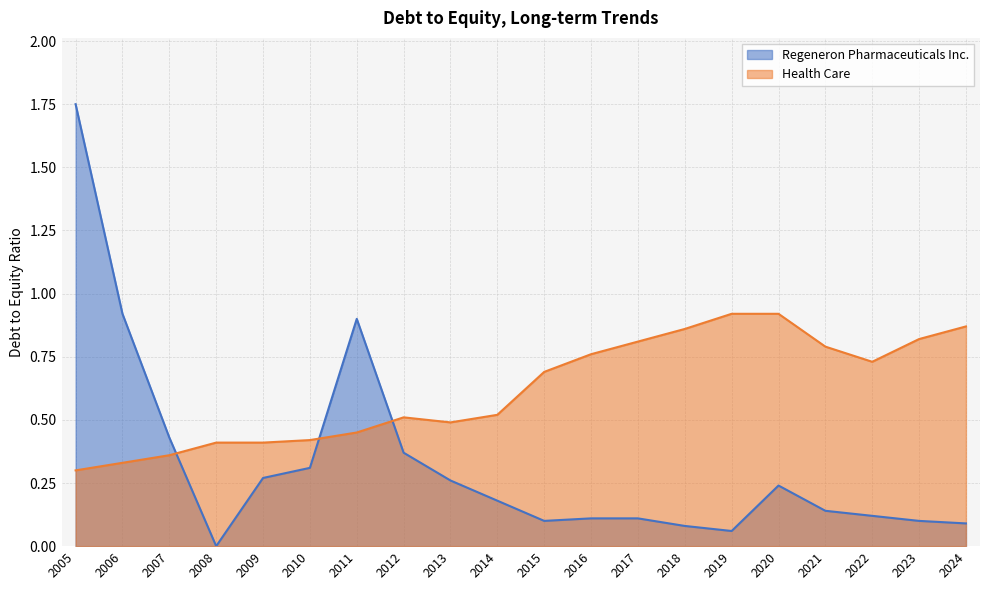

Which category has the lowest value in the Health Care series?

2005